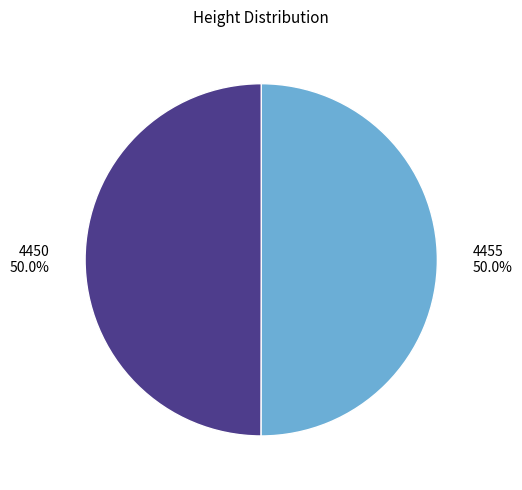

What portion of the pie excludes 4455?

50.0%